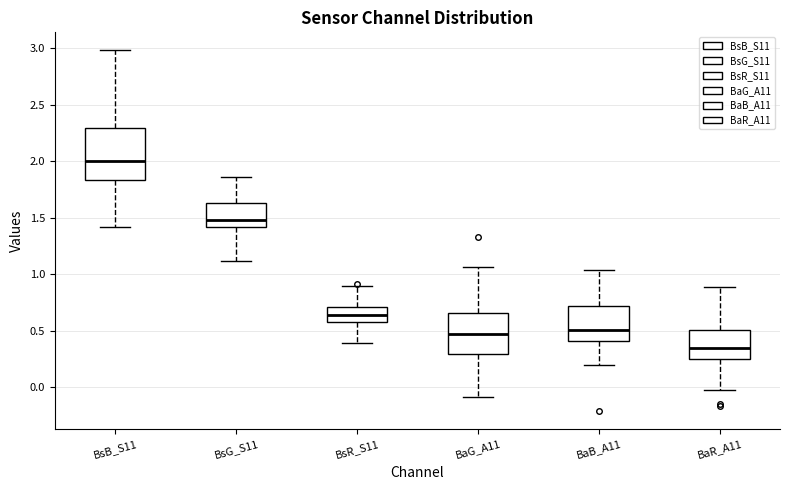

Reading left to right, read every box against the y-axis: the position of its median line, the range the box covers, and the ends of its whiskers. The values are not printed on the chart, so give them approximately, as read against the axis.

BsB_S11: median 2.00, box 1.85 to 2.30, whiskers 1.40 to 3.00
BsG_S11: median 1.50, box 1.40 to 1.65, whiskers 1.10 to 1.85
BsR_S11: median 0.65, box 0.60 to 0.70, whiskers 0.40 to 0.90
BaG_A11: median 0.50, box 0.30 to 0.65, whiskers -0.10 to 1.05
BaB_A11: median 0.50, box 0.40 to 0.70, whiskers 0.20 to 1.05
BaR_A11: median 0.35, box 0.25 to 0.50, whiskers 0.00 to 0.90